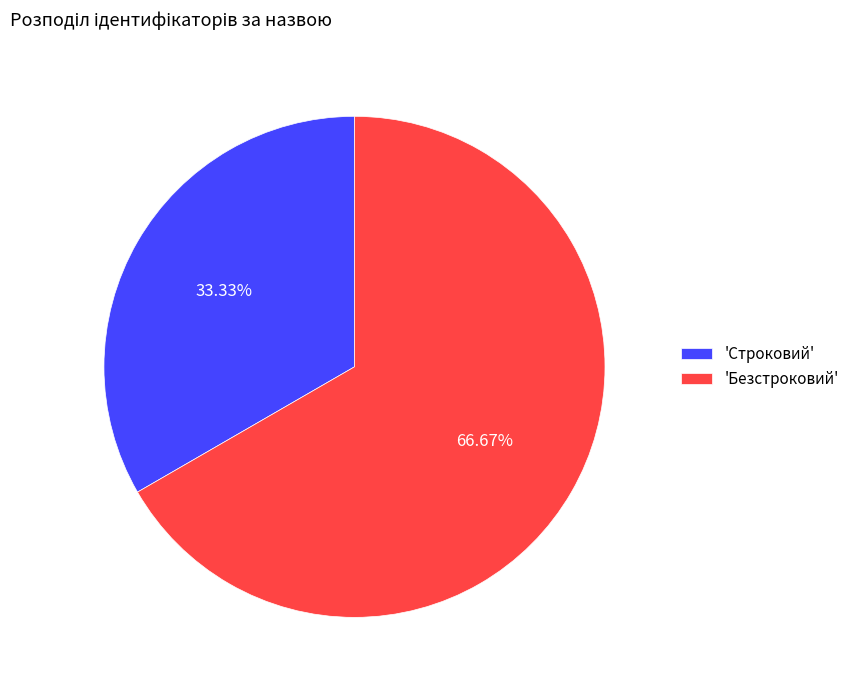

Does any single category account for the majority?

Yes